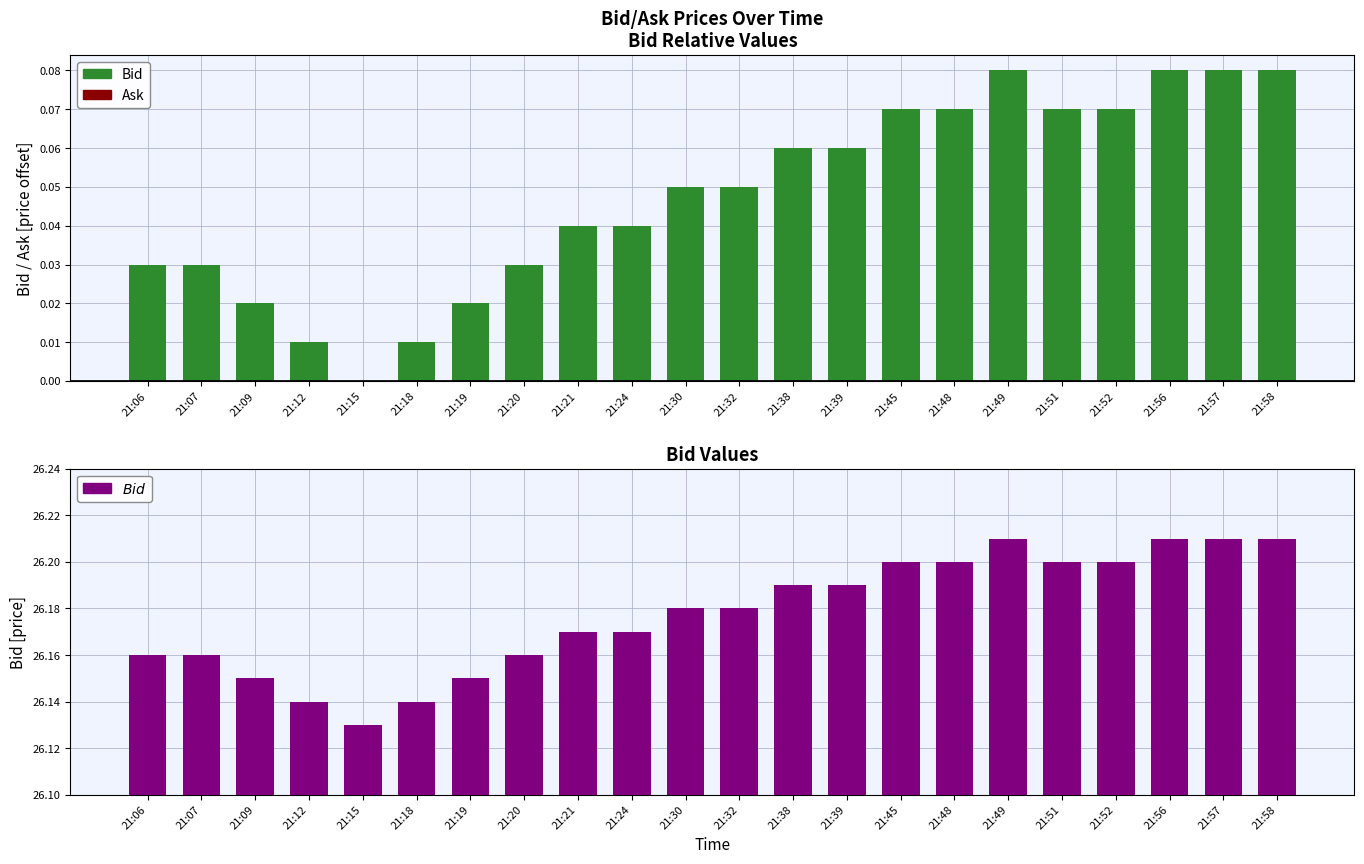

Does the chart contain any negative values?

No